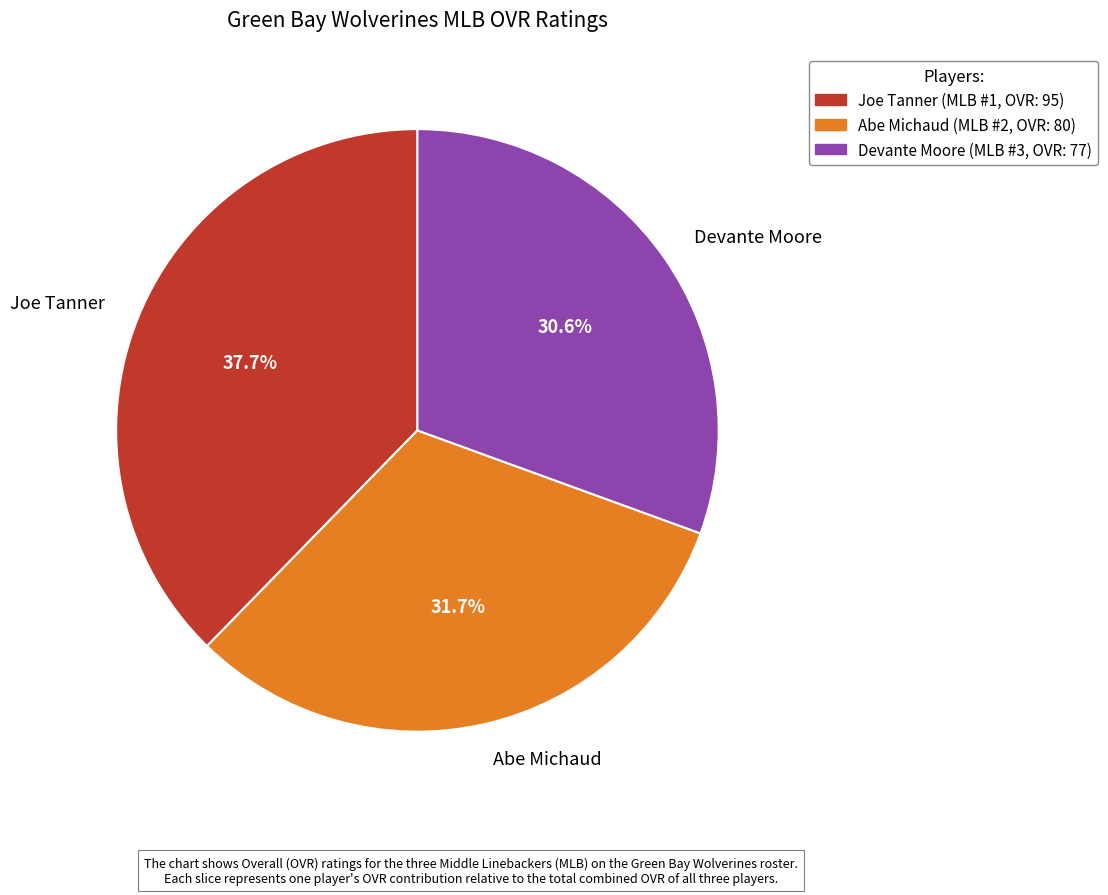

Is it true that Devante Moore is 31% of the pie?

True